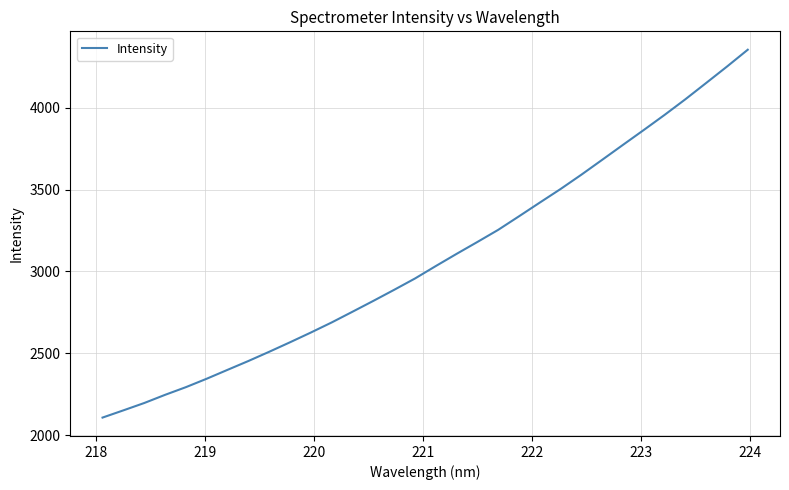

What is the minimum value shown in the chart?

2106.6